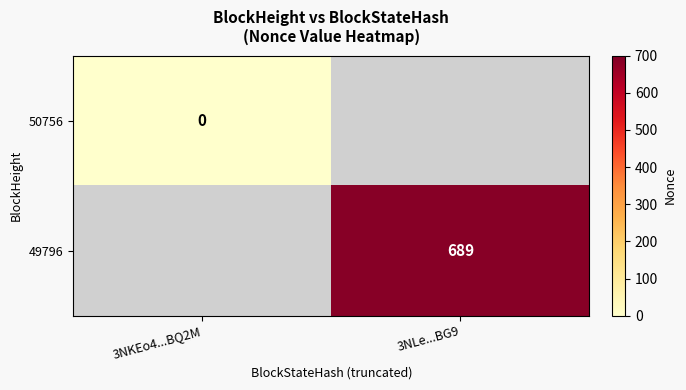

Is it true that 49796 equals 689 at 3NLe...BG9?

True